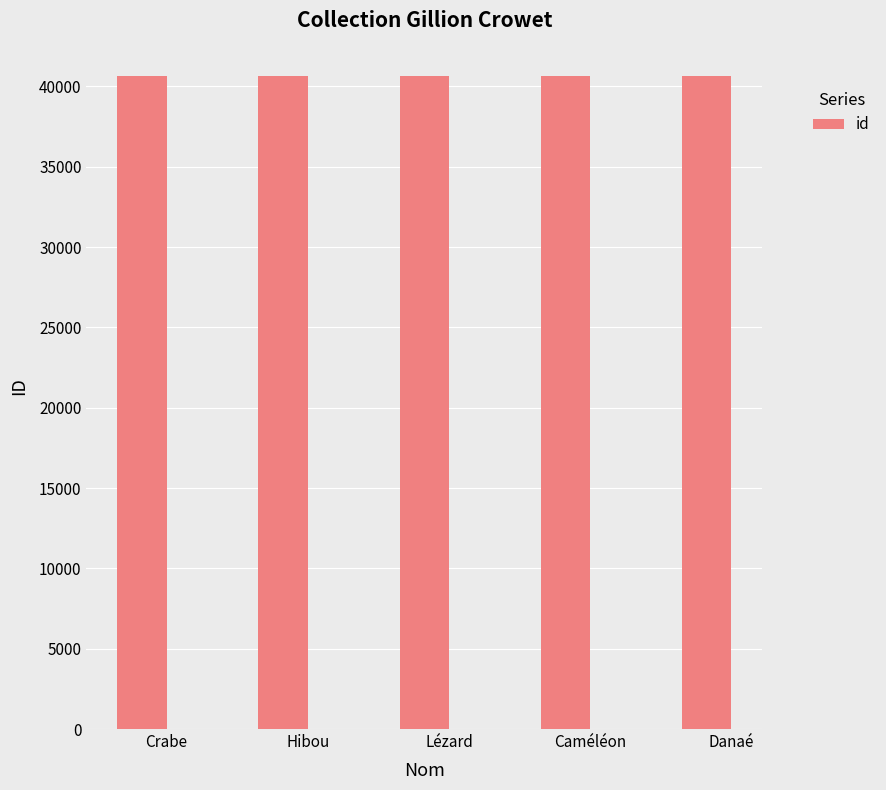

Approximately how many times larger is the value at Caméléon compared to Crabe?

1.0